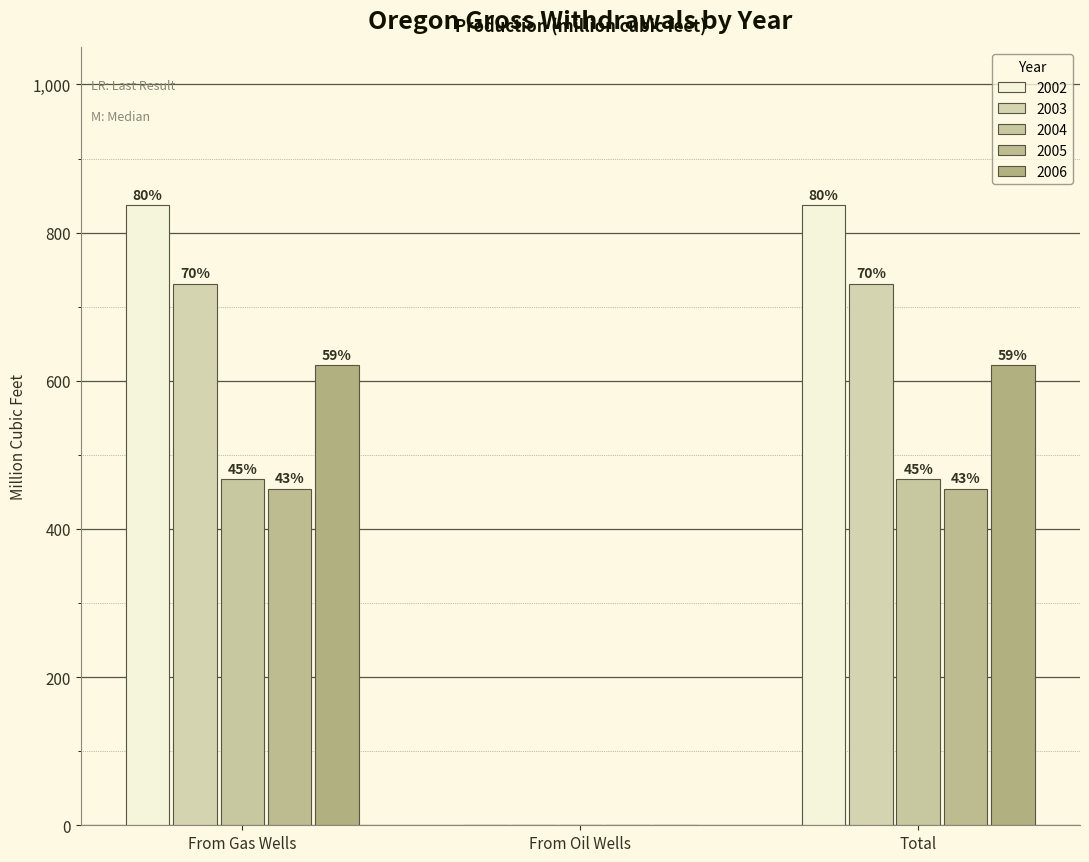

Where is 2005 nearest to the value 227?

From Gas Wells